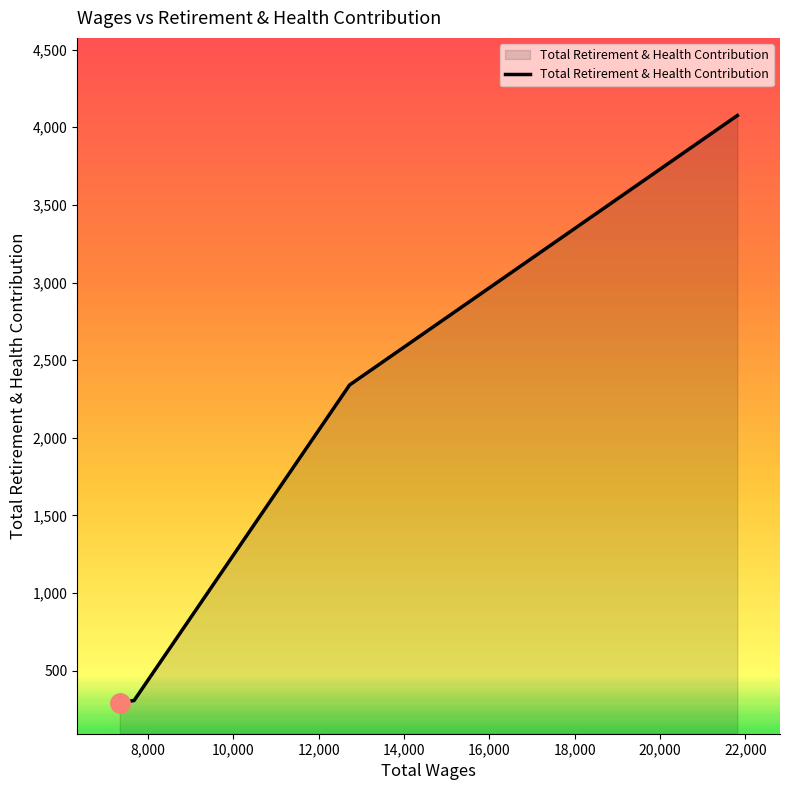

What is the minimum value shown in the chart?

293